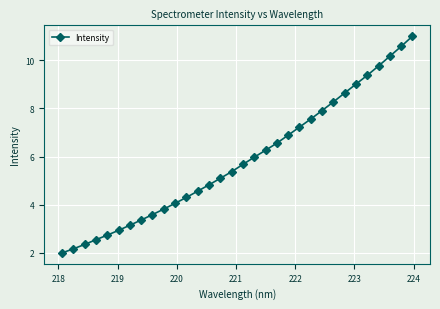

What is the difference between the maximum and second lowest values?

8.8